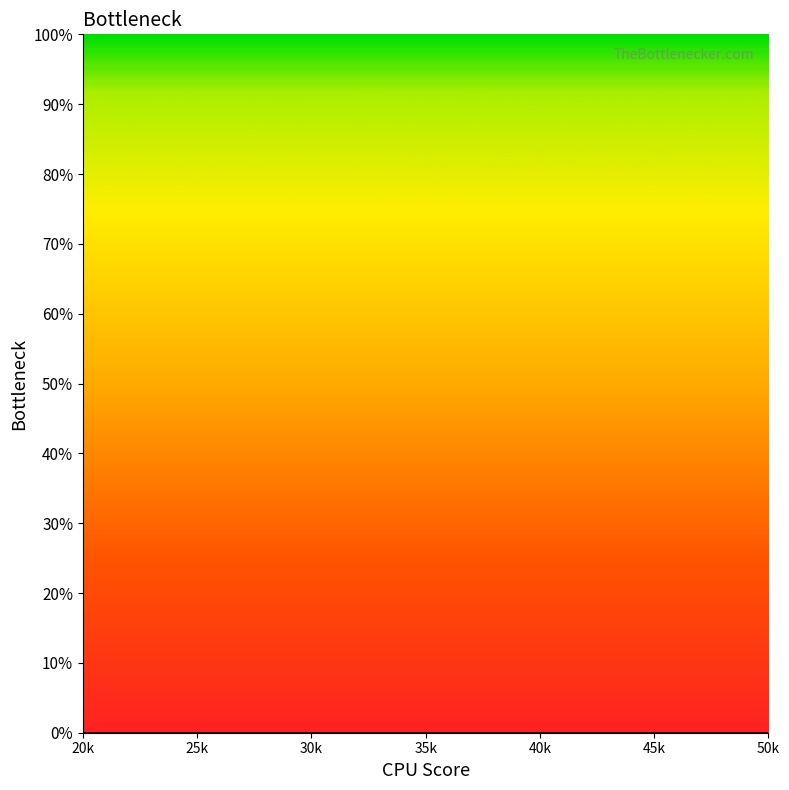

The chart shows a value of 0 at 210. True or false?

False